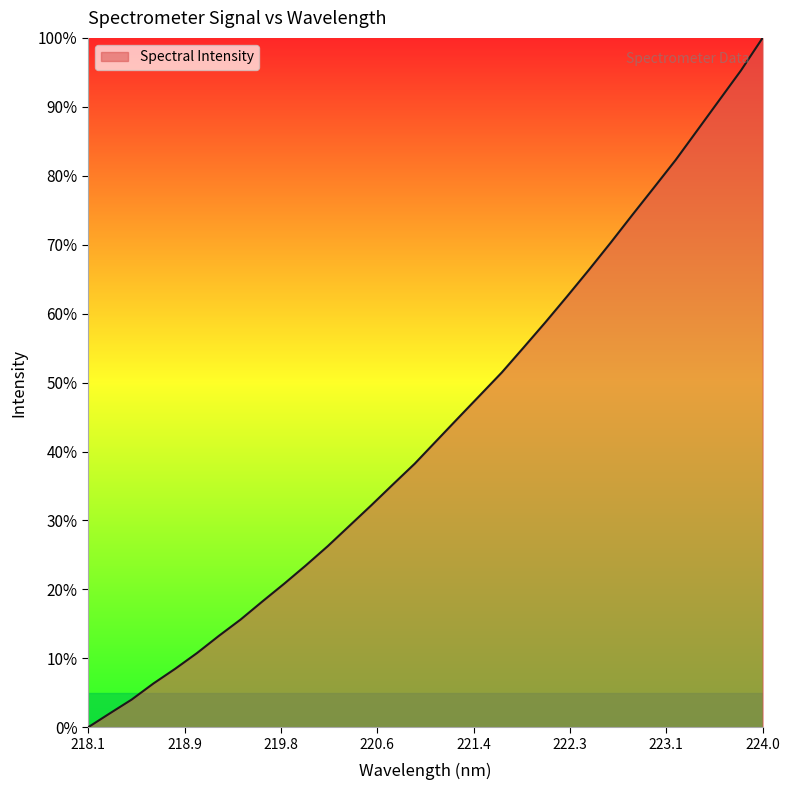

What is the greatest value displayed?

100.0